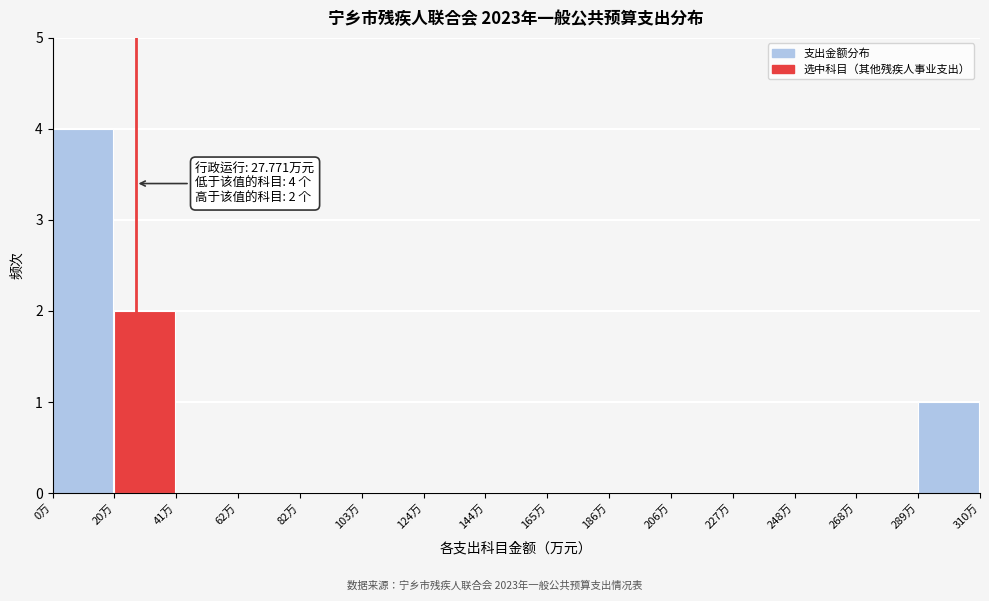

Which range on the x-axis has the tallest bar?

0 to 20